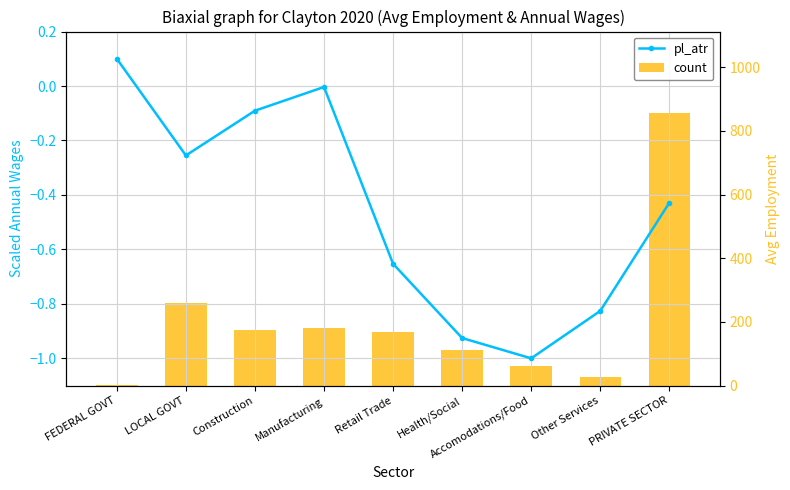

What is the sum of all count values?

1842.1